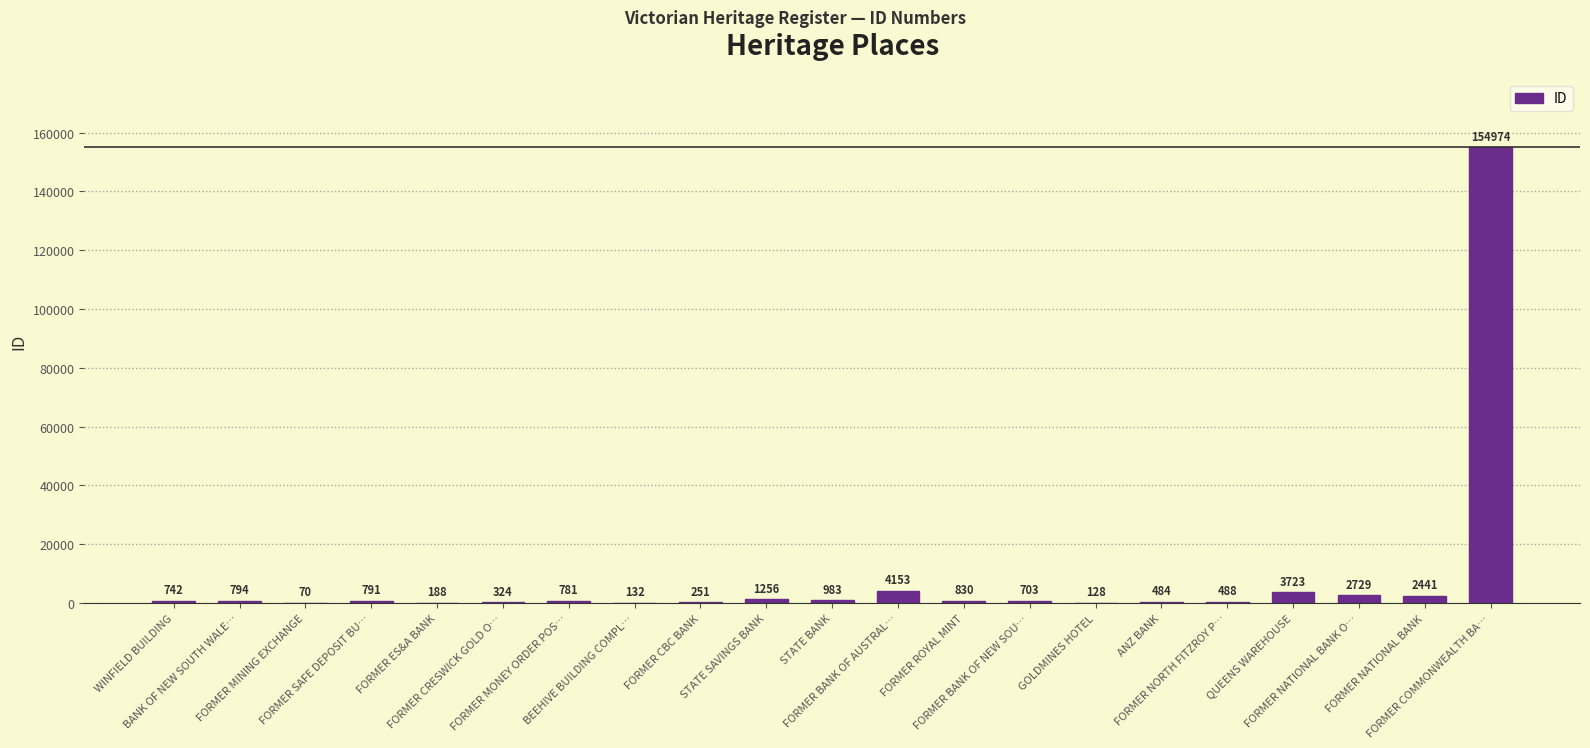

What is the greatest value displayed?

154974